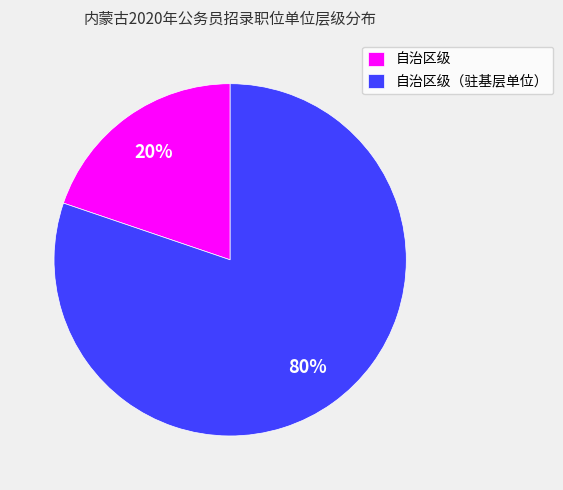

Which has a higher value, 自治区级（驻基层单位） or 自治区级?

自治区级（驻基层单位）